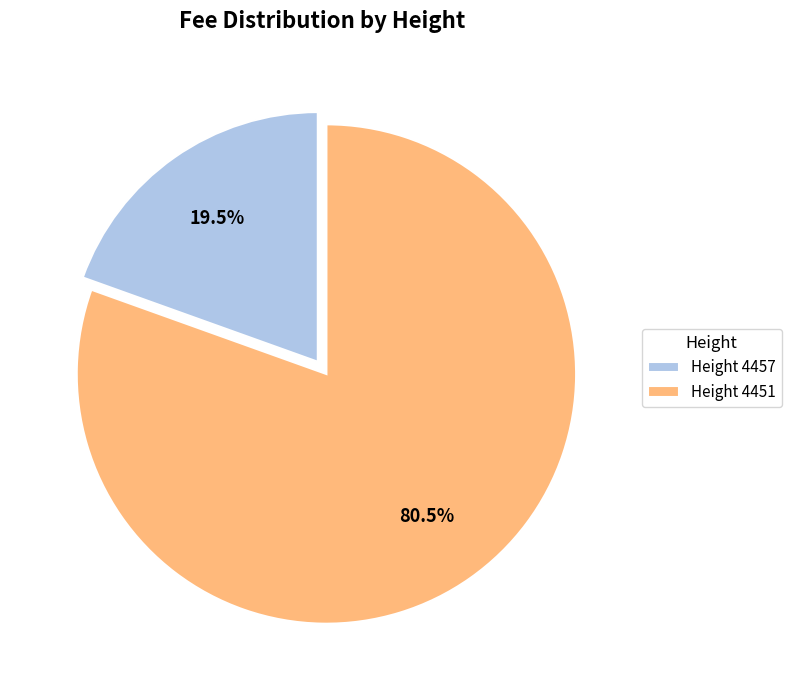

Rank the categories by value from highest to lowest.

Height 4451, Height 4457